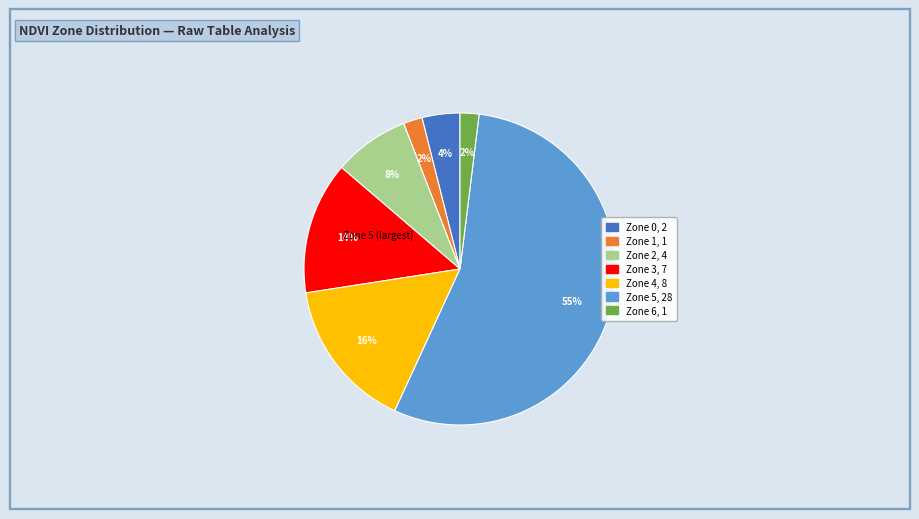

Which has a higher value, Zone 2 or Zone 4?

Zone 4